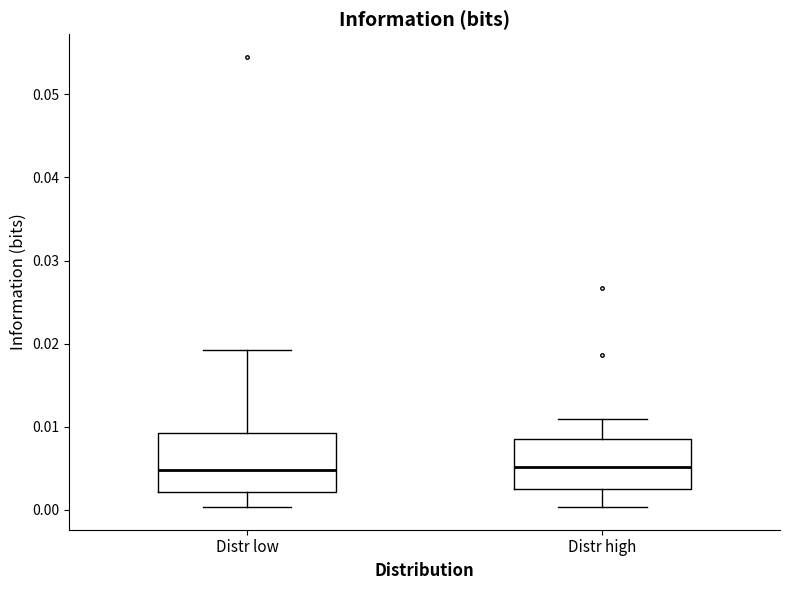

Where does the upper whisker of the box for Distr low end on the y-axis? The values are not printed on the chart, so give them approximately, as read against the axis.

0.019